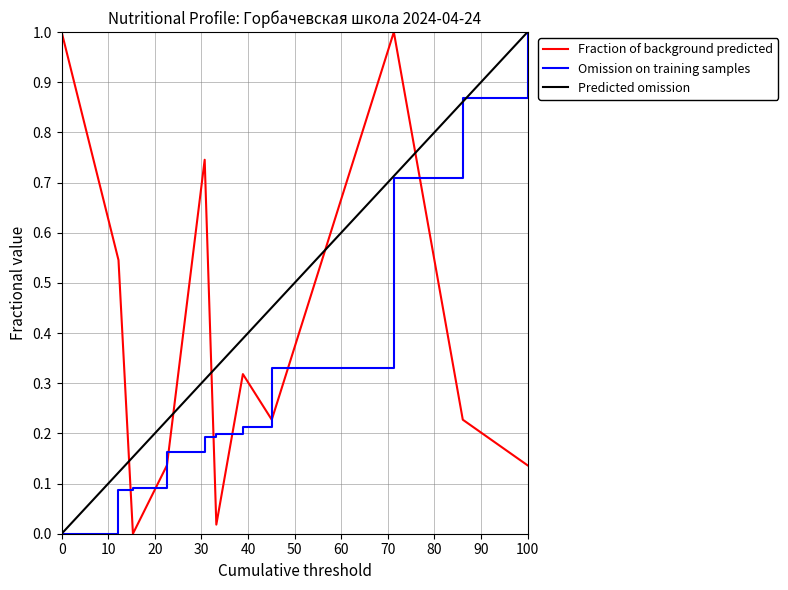

How many intersections are there between Fraction of background predicted and Omission on training samples?

7